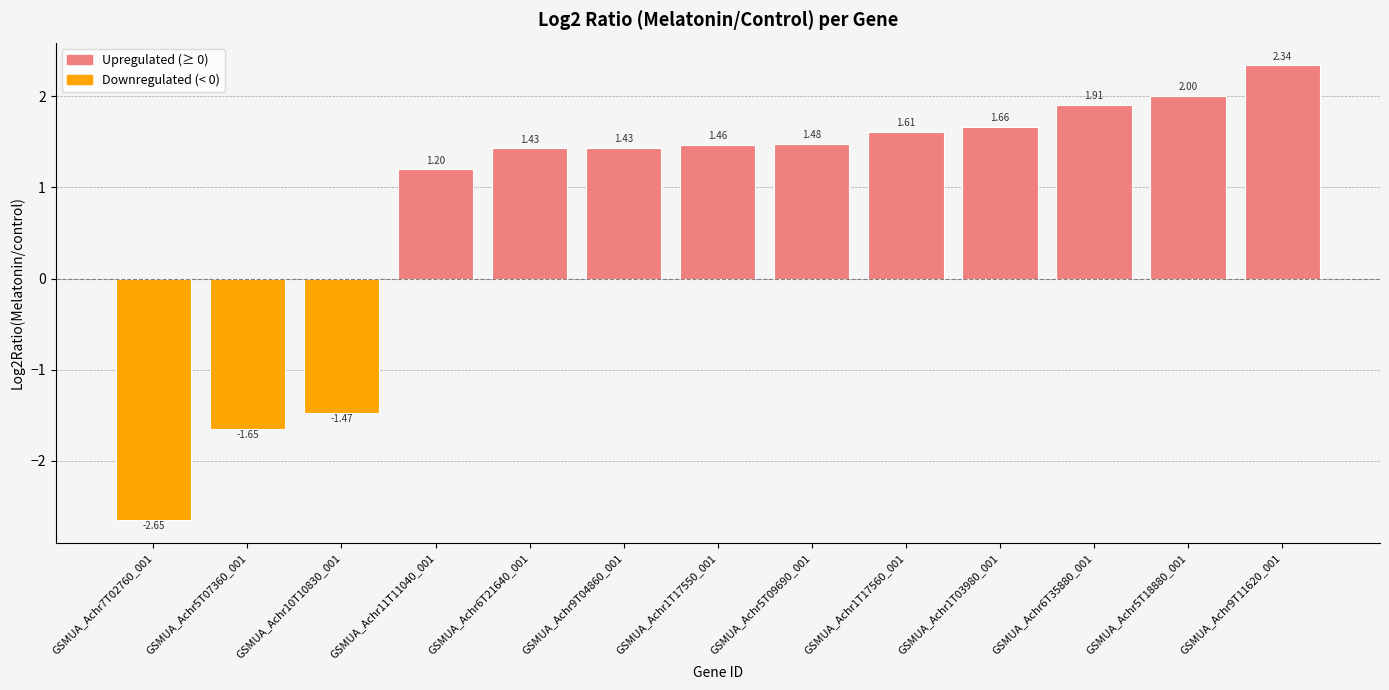

Does the chart contain any negative values?

Yes